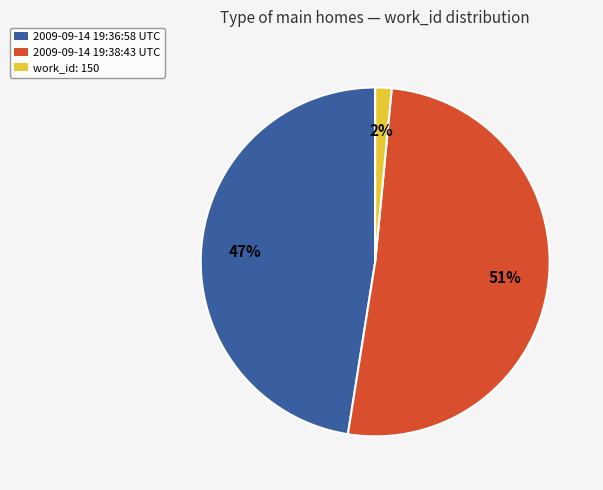

Does any single category account for the majority?

Yes